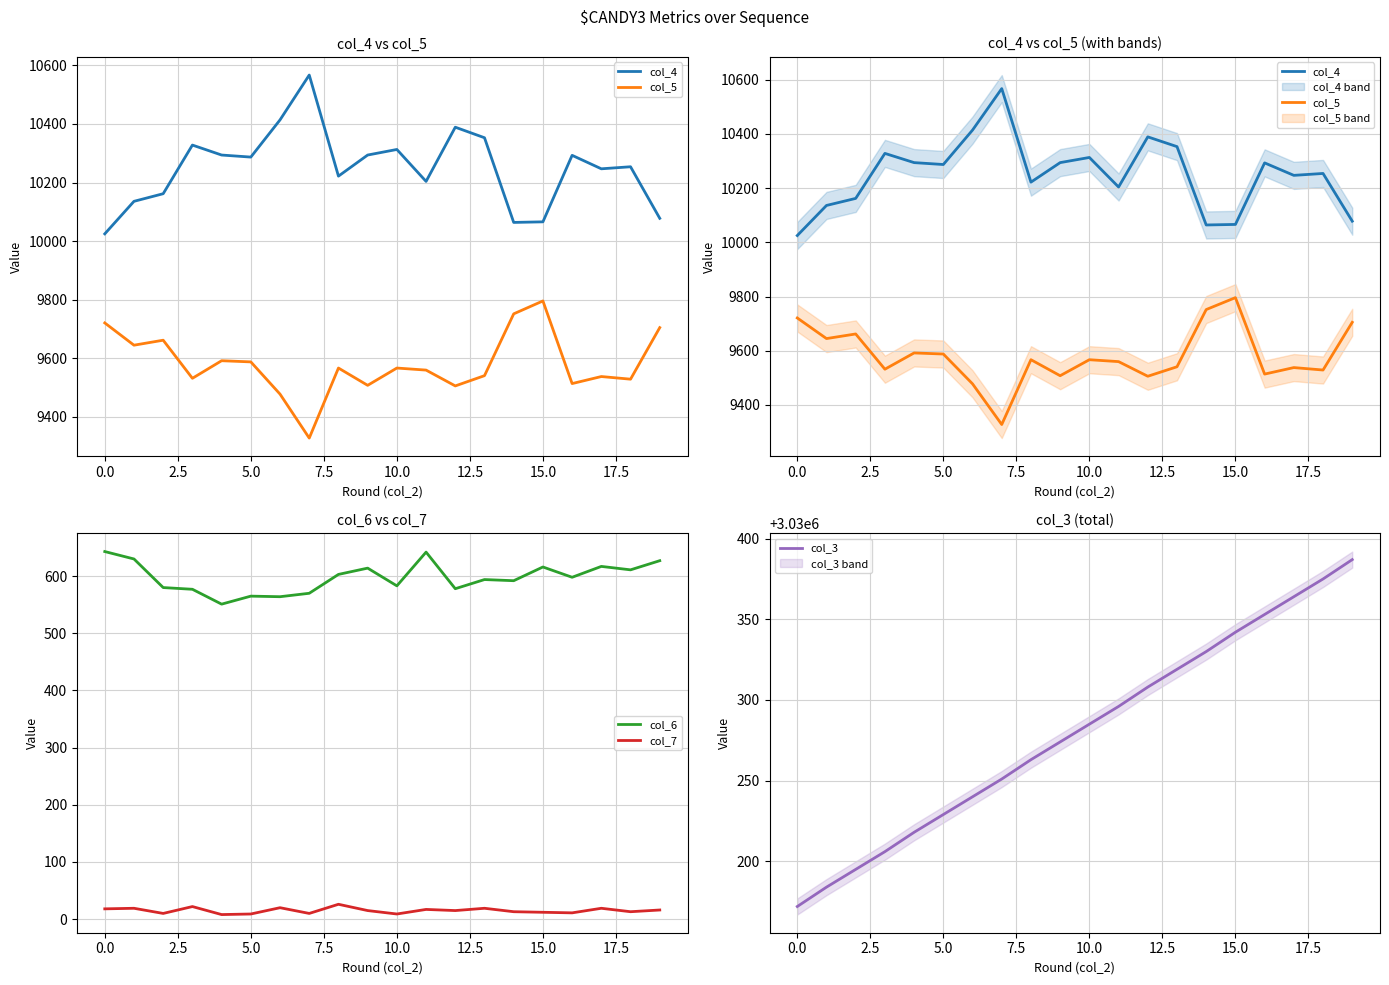

How many lines are shown in the chart?

5